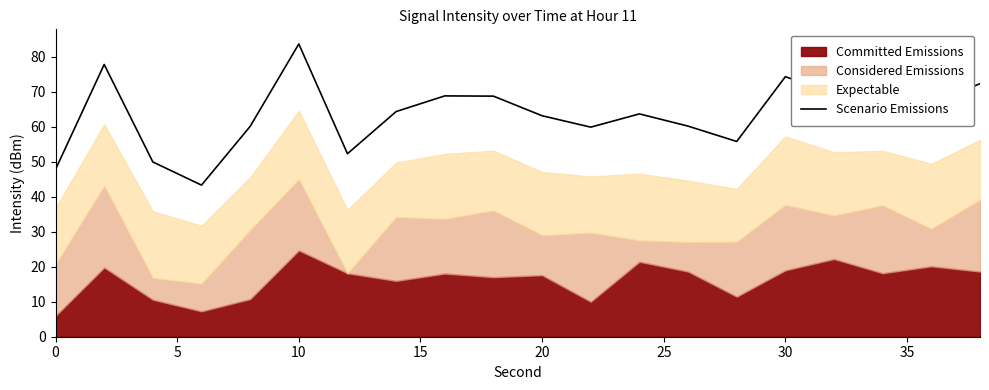

At which label does Scenario Emissions reach its peak?

10